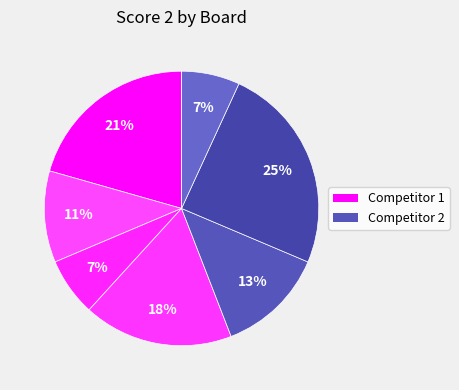

How many segments does this pie chart have?

8